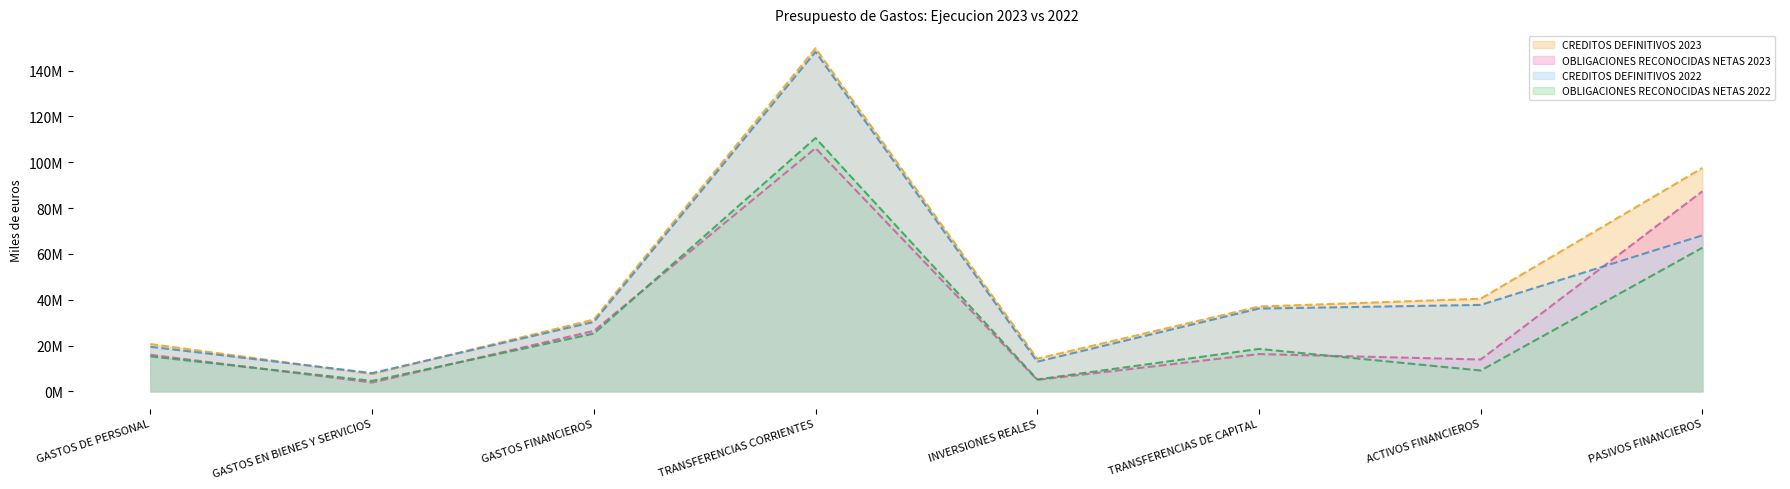

How many data points in CREDITOS DEFINITIVOS 2023 are less than 37027016?

4